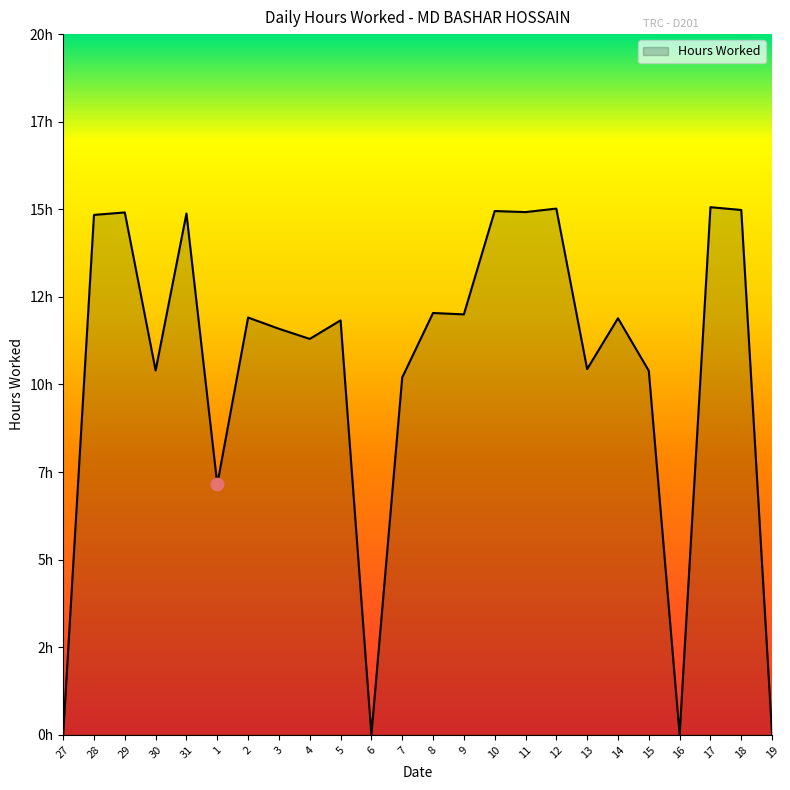

Between 13 and 11, which is larger?

11